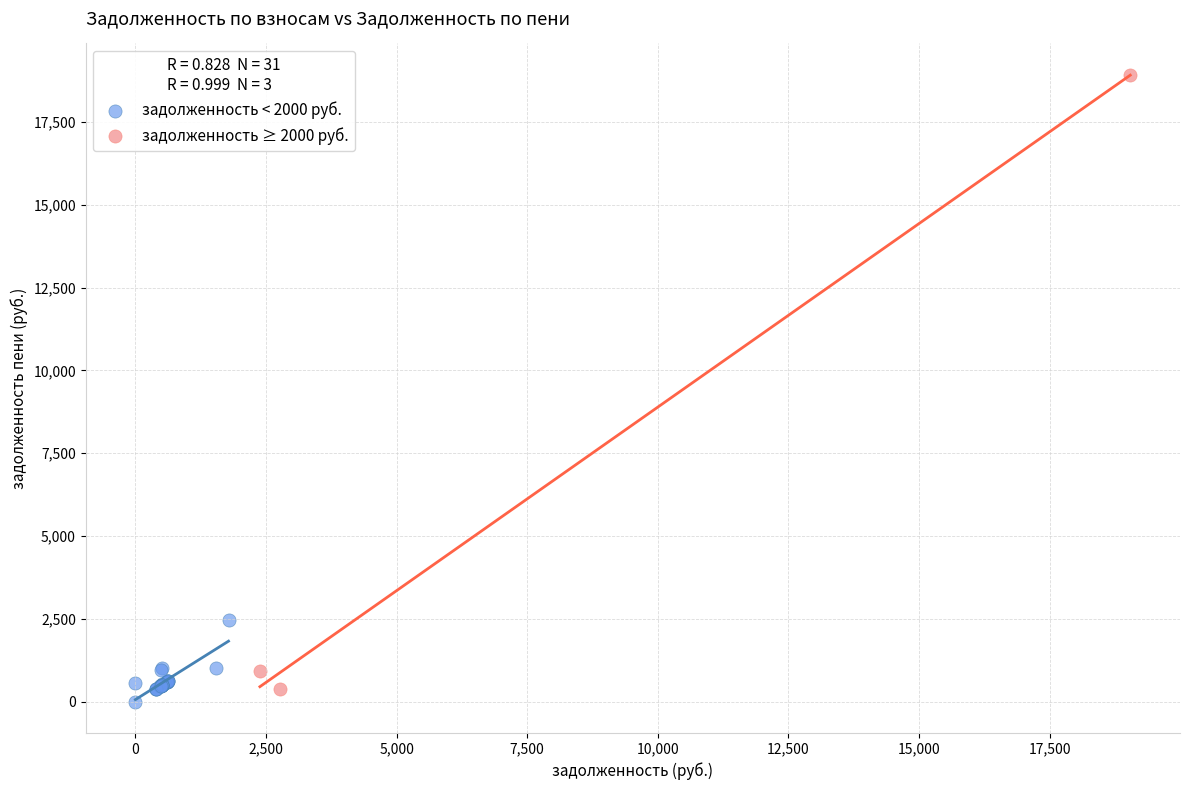

Which series contains the highest Y value?

задолженность ≥ 2000 руб.